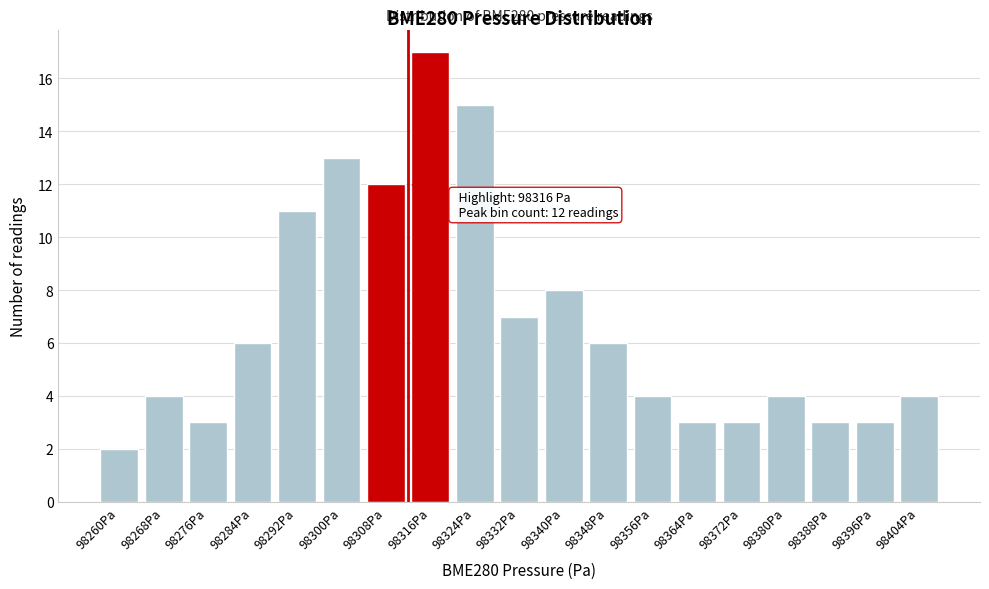

Reading right to left, transcribe all the data shown in this chart.

4	3	3	4	3	3	4	6	8	7	15	17	12	13	11	6	3	4	2